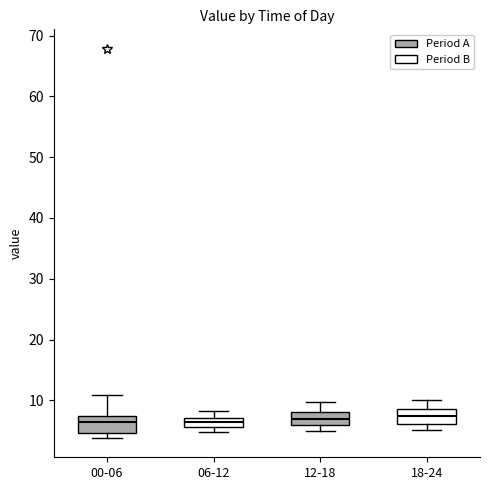

Reading left to right, transcribe this box plot: for each box, give where its median line is, the range the box spans, and where its two whiskers end, as read against the y-axis. The values are not printed on the chart, so give them approximately, as read against the axis.

00-06: median 6, box 5 to 7, whiskers 4 to 11
06-12: median 6 (inside the box), box 6 to 7, whiskers 5 to 8
12-18: median 7, box 6 to 8, whiskers 5 to 10
18-24: median 7, box 6 to 9, whiskers 5 to 10